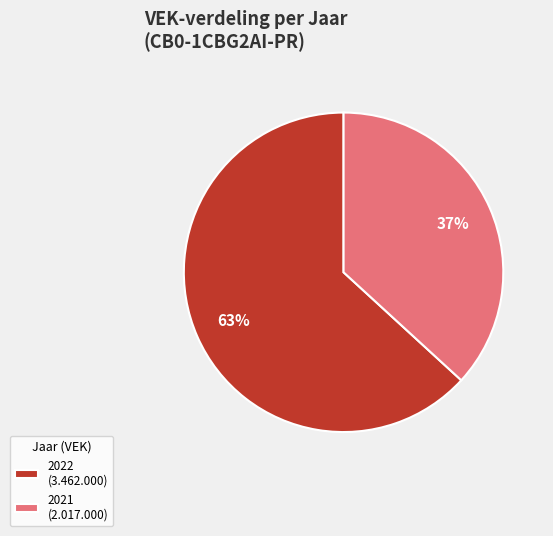

To the nearest percent, what portion does 2022 (3.462.000) represent?

63%